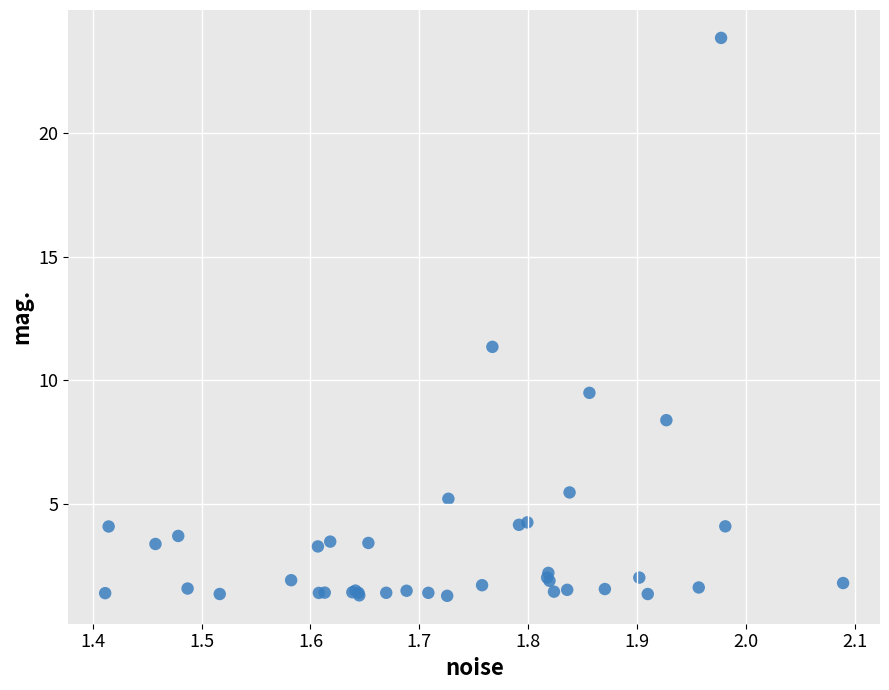

What Y value in the scatter plot is closest to 12?

11.3